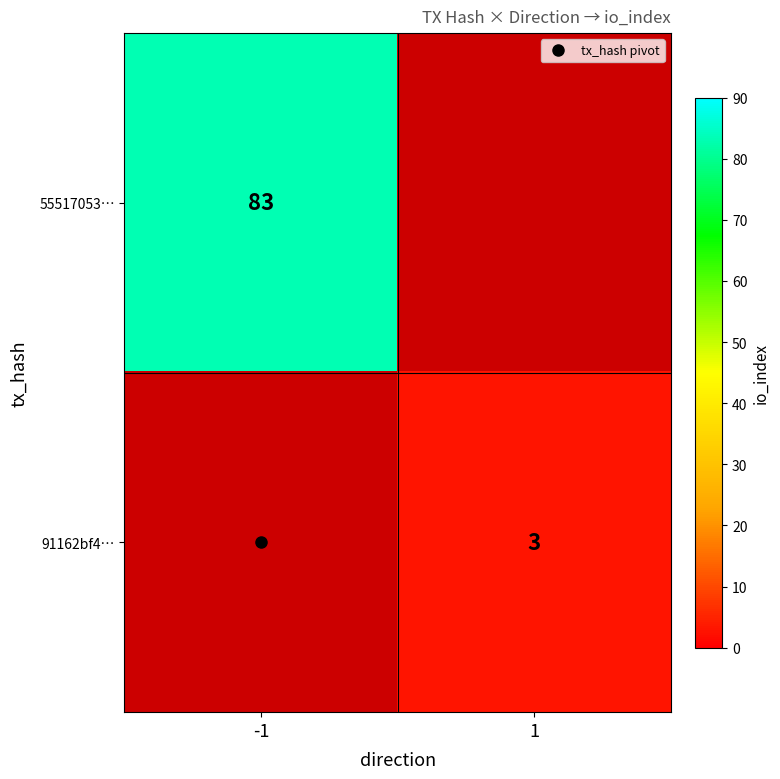

At how many categories does at least one series exceed 21?

1